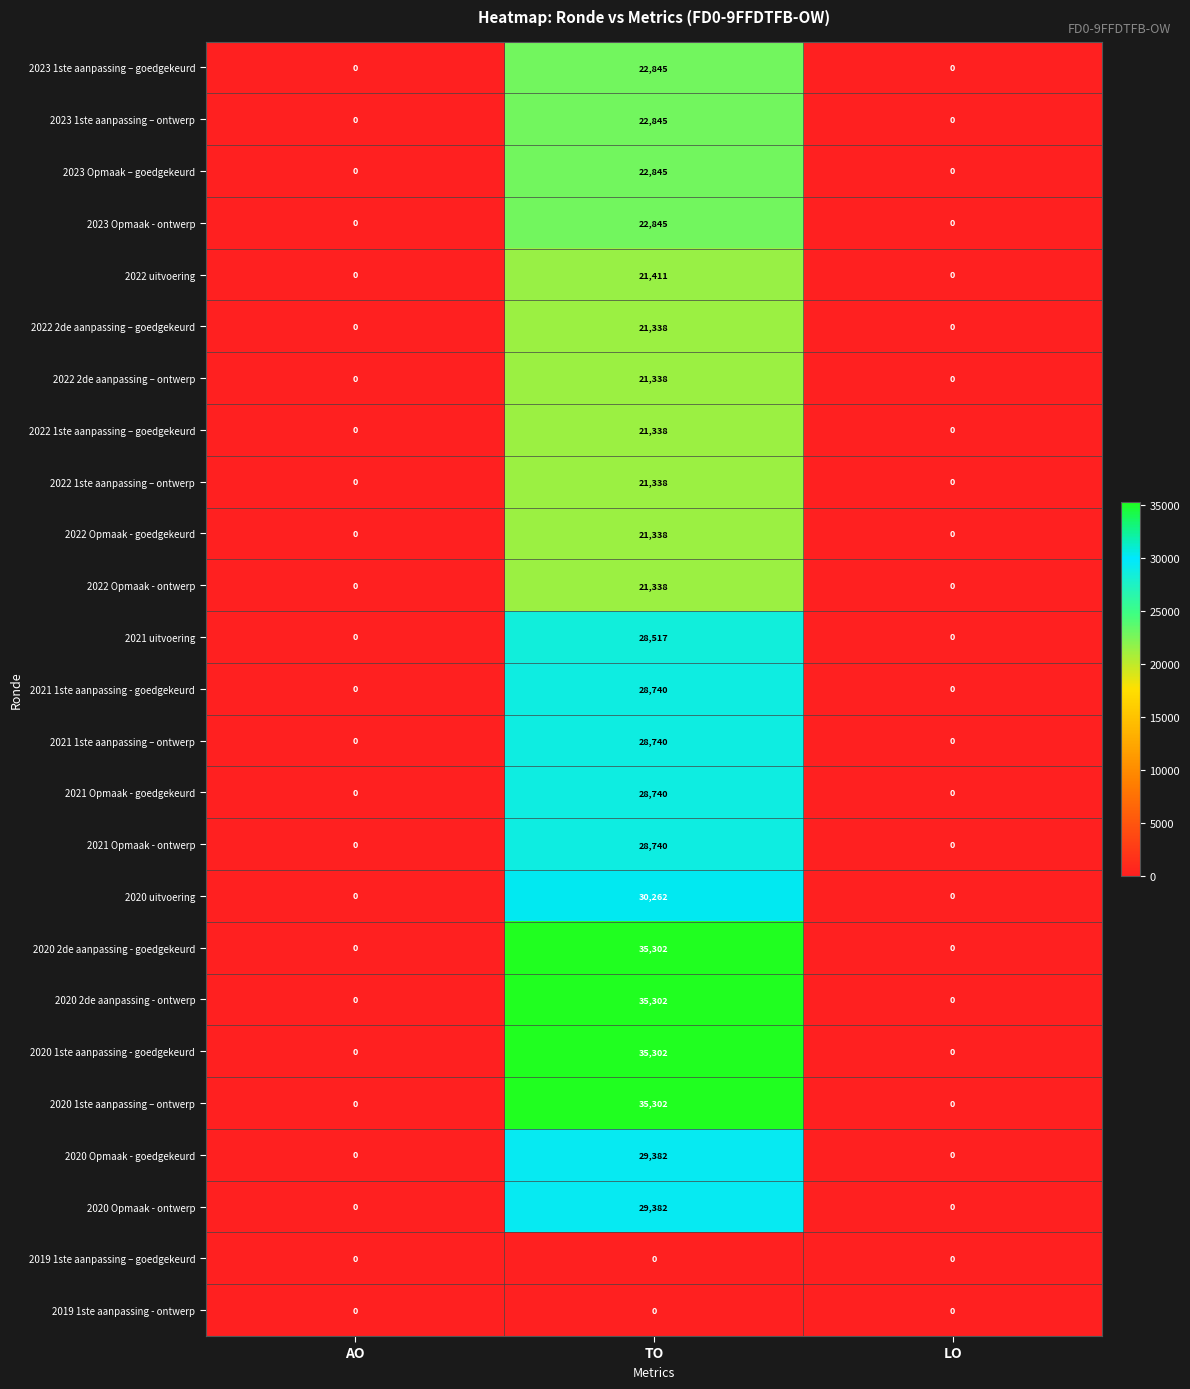

What value does the 2023 Opmaak – goedgekeurd series have at TO, to the nearest 50?

22850